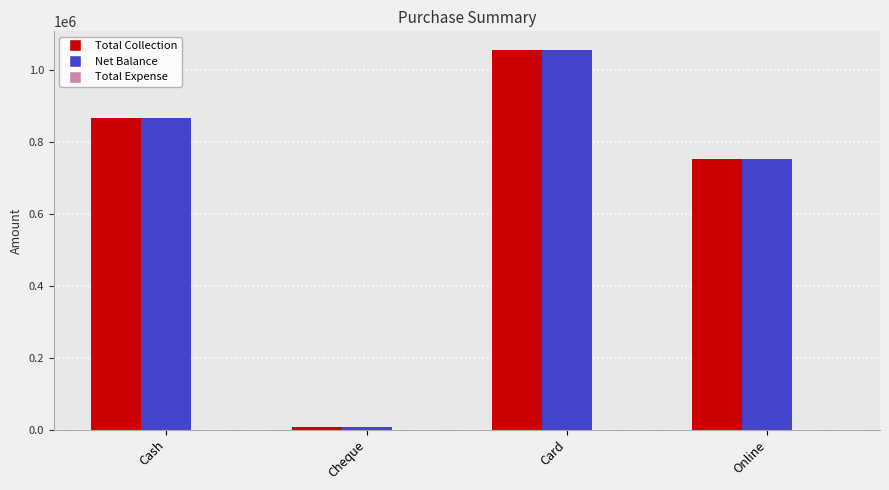

Count the number of data series in this chart.

2